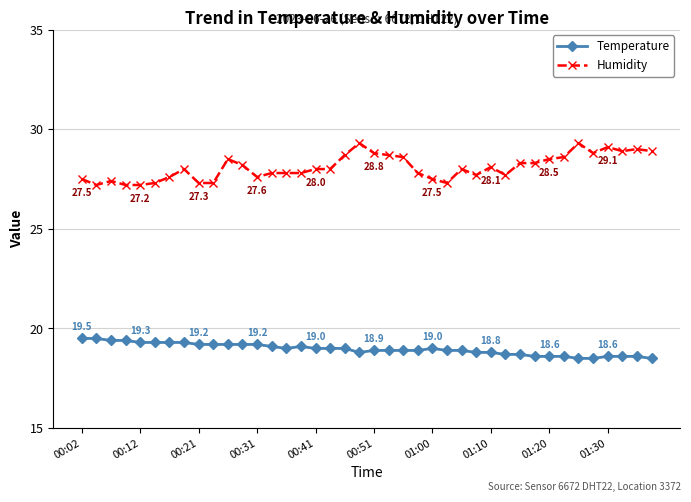

True or false: Temperature and Humidity intersect in this chart.

False